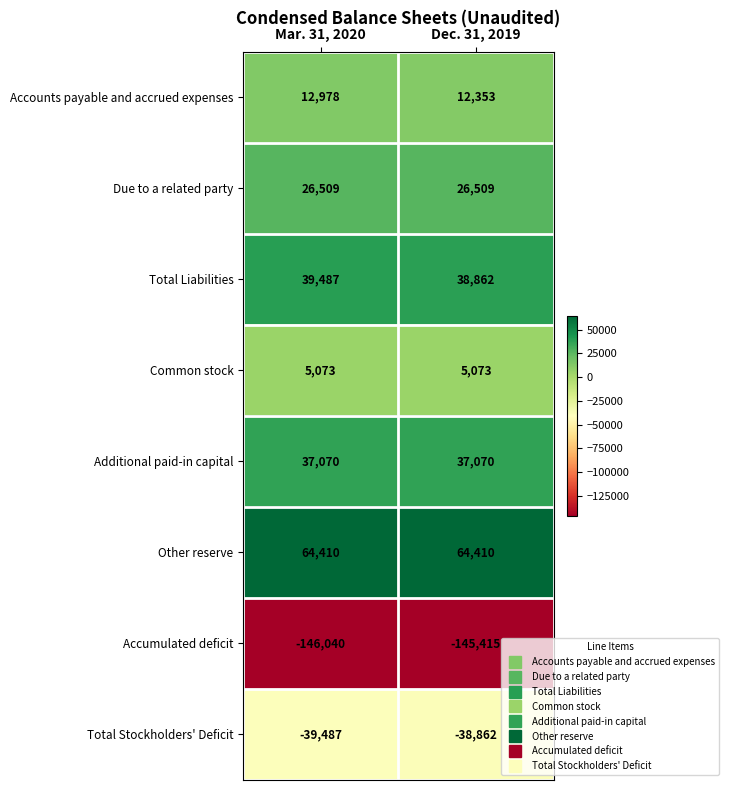

What is the smallest value displayed?

-146040